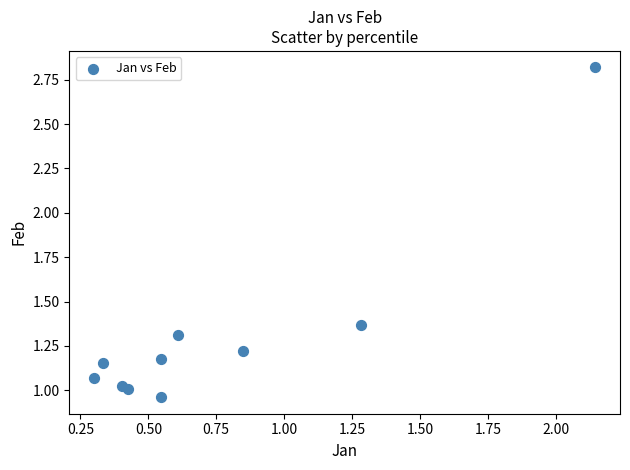

What is the average X value?

0.7